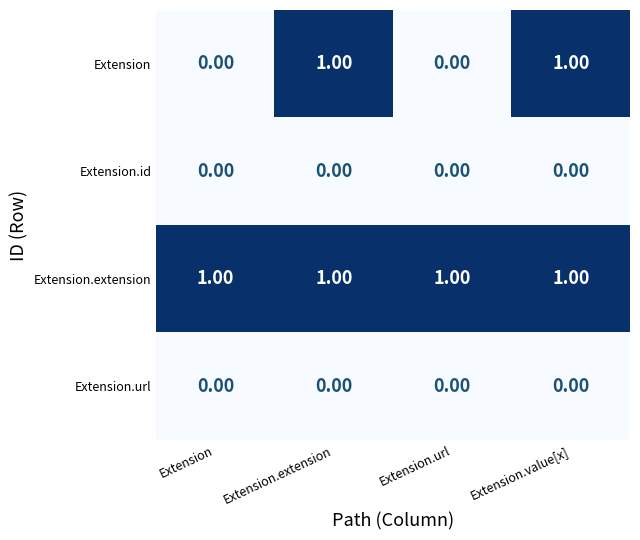

Which series has the widest spread of values?

Extension